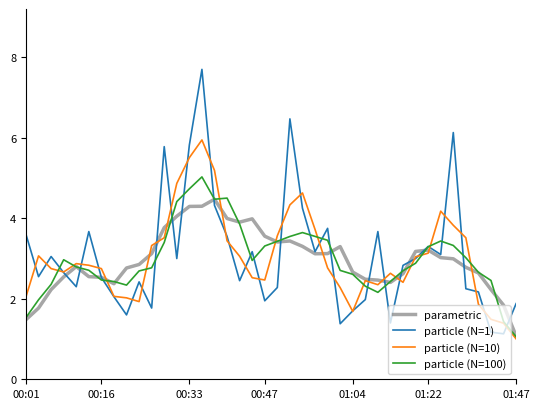

What is the highest value of the parametric series?

4.5